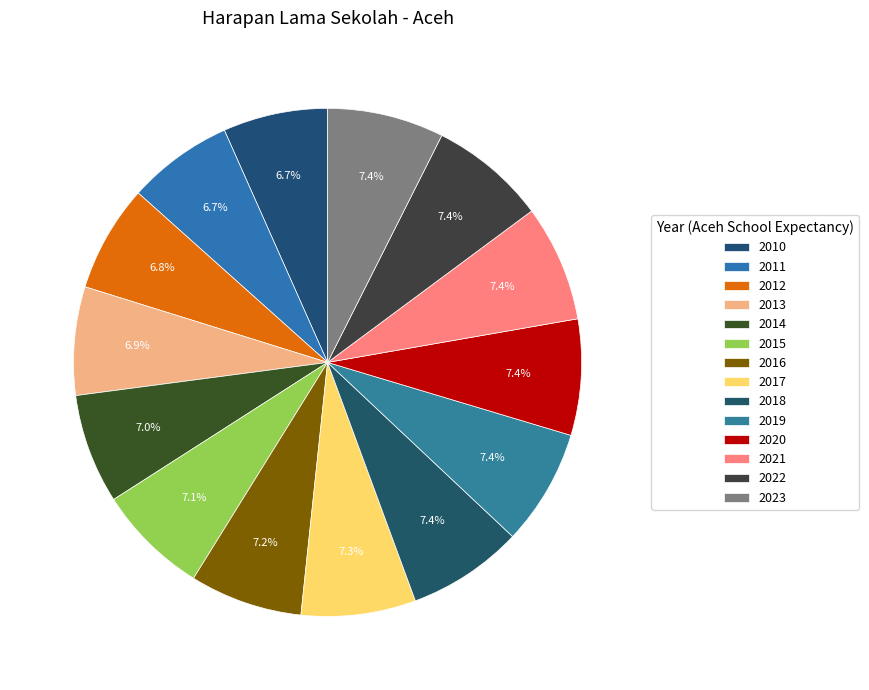

How many segments does this pie chart have?

14